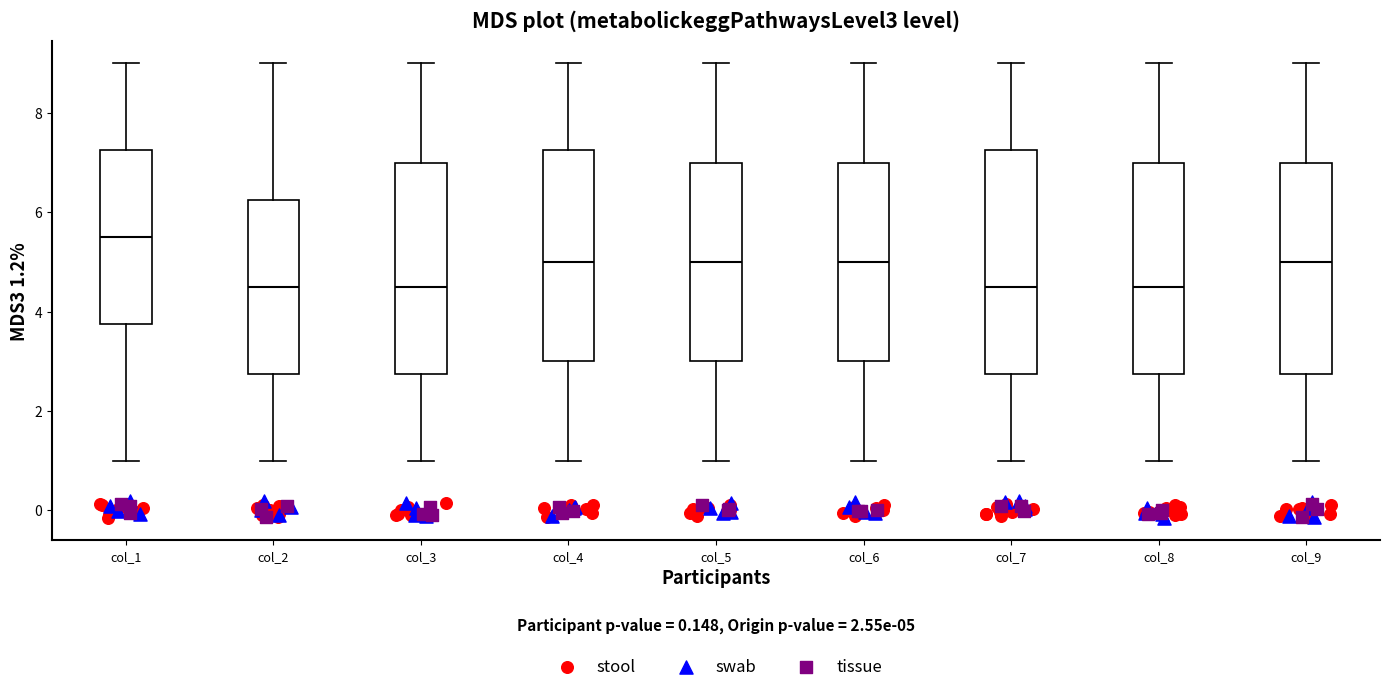

Which box is the tallest, from its lower edge to its upper edge?

col_7